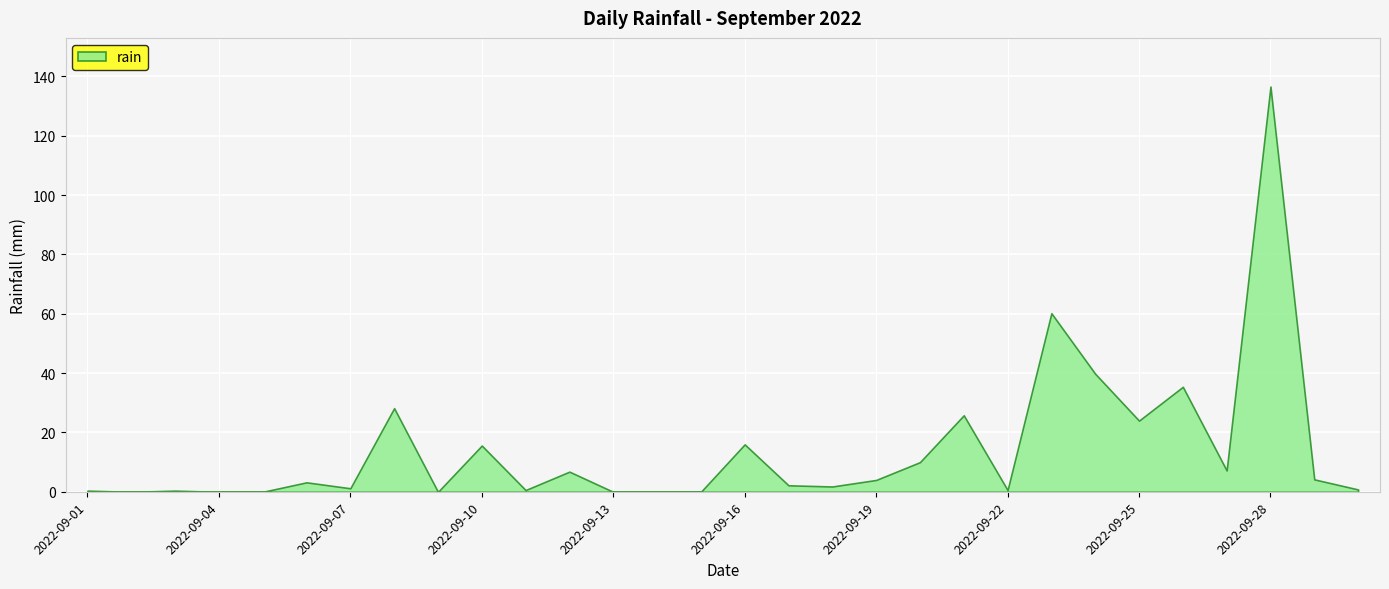

What is the difference between the second highest and second lowest values?

60.2